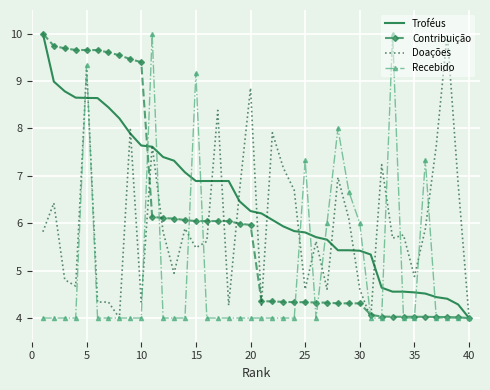

What is the minimum value for Doações?

4.0